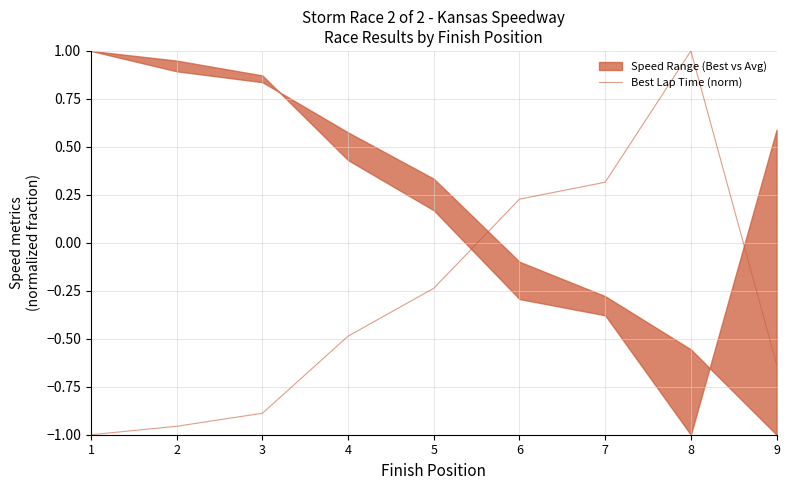

What is the difference between the maximum and minimum values?

2.0